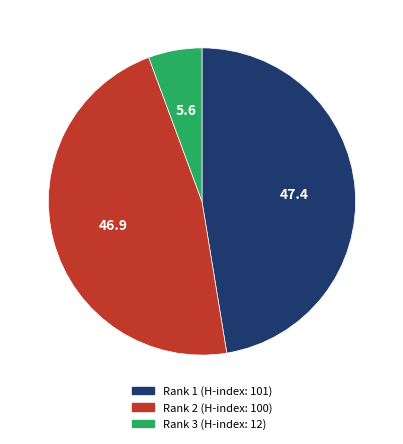

Is there a majority slice in this chart?

No